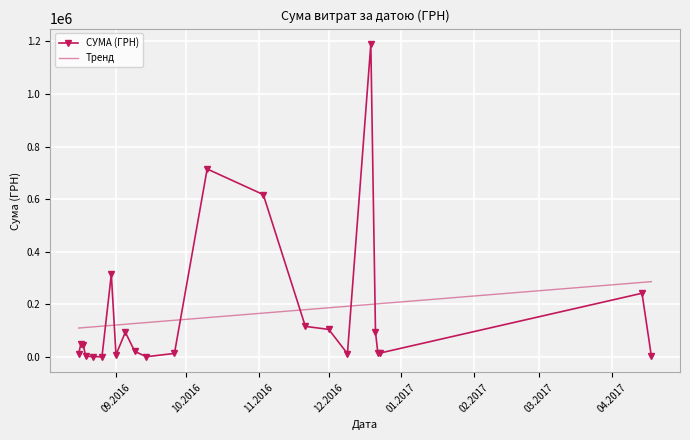

Which series has the largest range (max minus min)?

СУМА (ГРН)